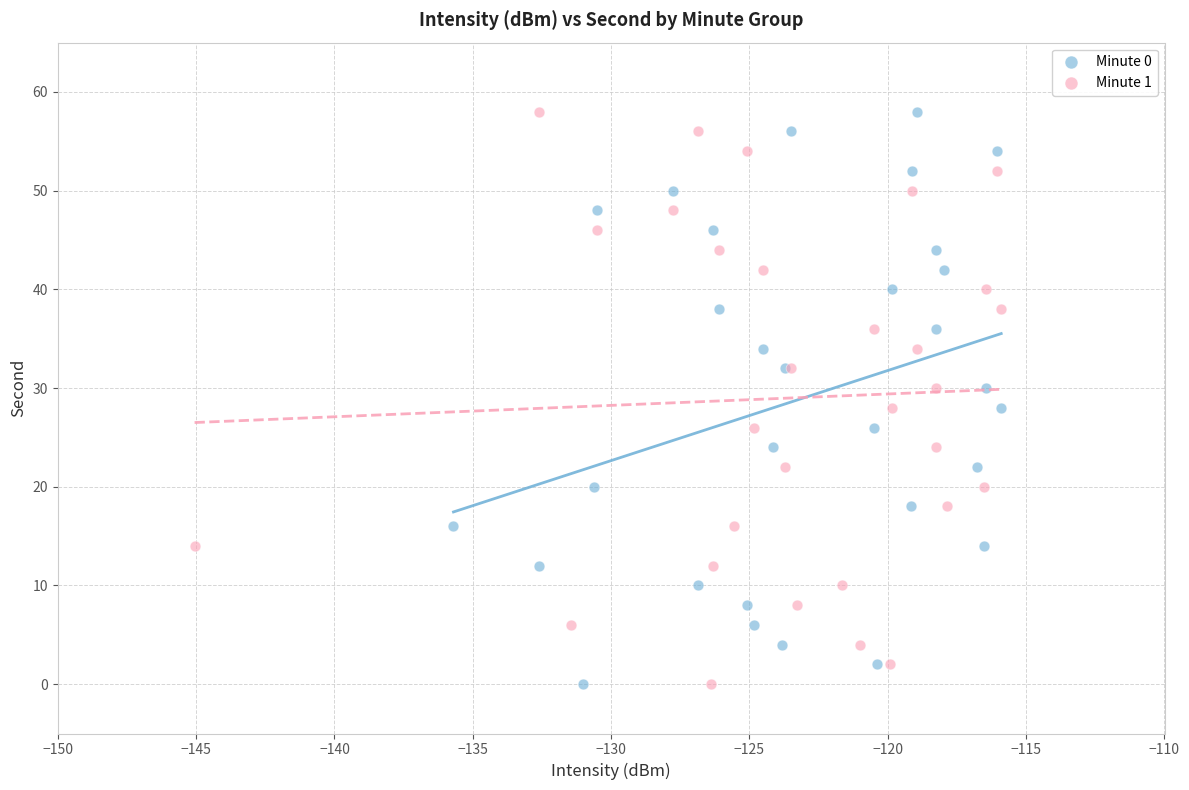

What are all the series names shown in the legend?

Minute 0, Minute 1